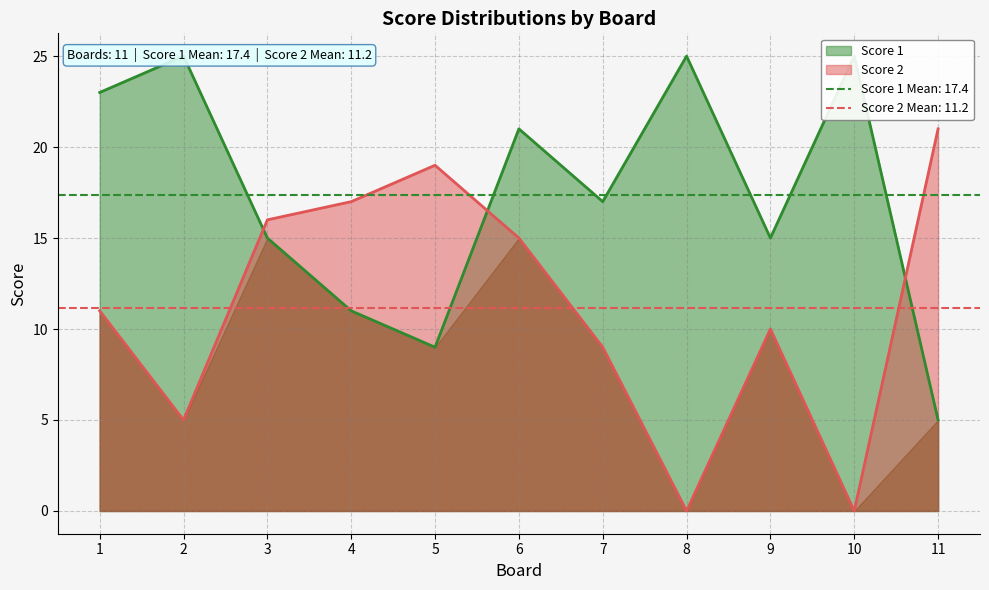

What is the difference between the second highest and second lowest values in the Score 2 series?

19